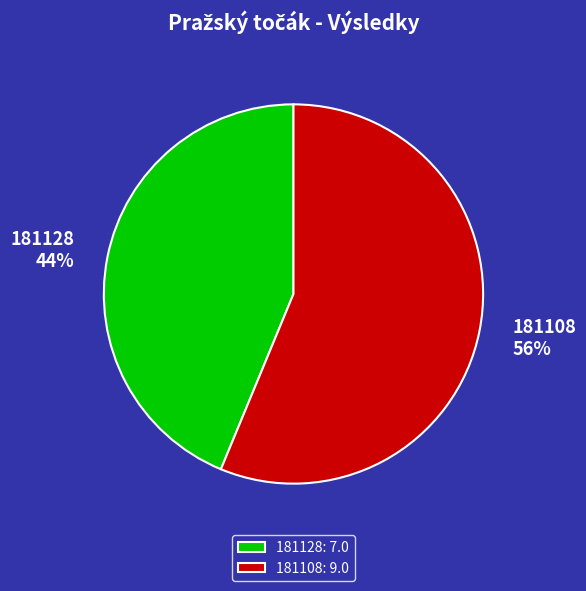

To the nearest percent, what is the combined percentage of 181108 and 181128?

100%